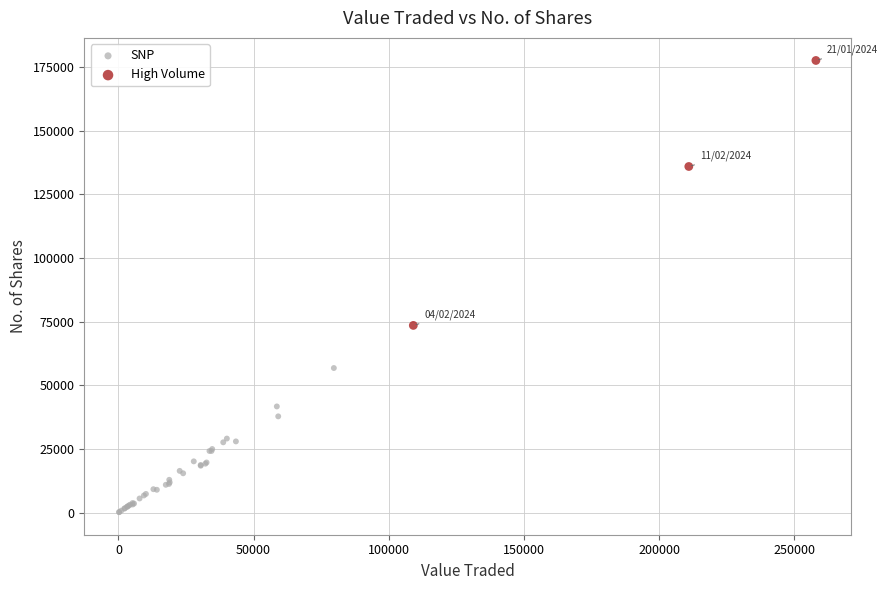

Which series reaches the minimum Y coordinate?

SNP